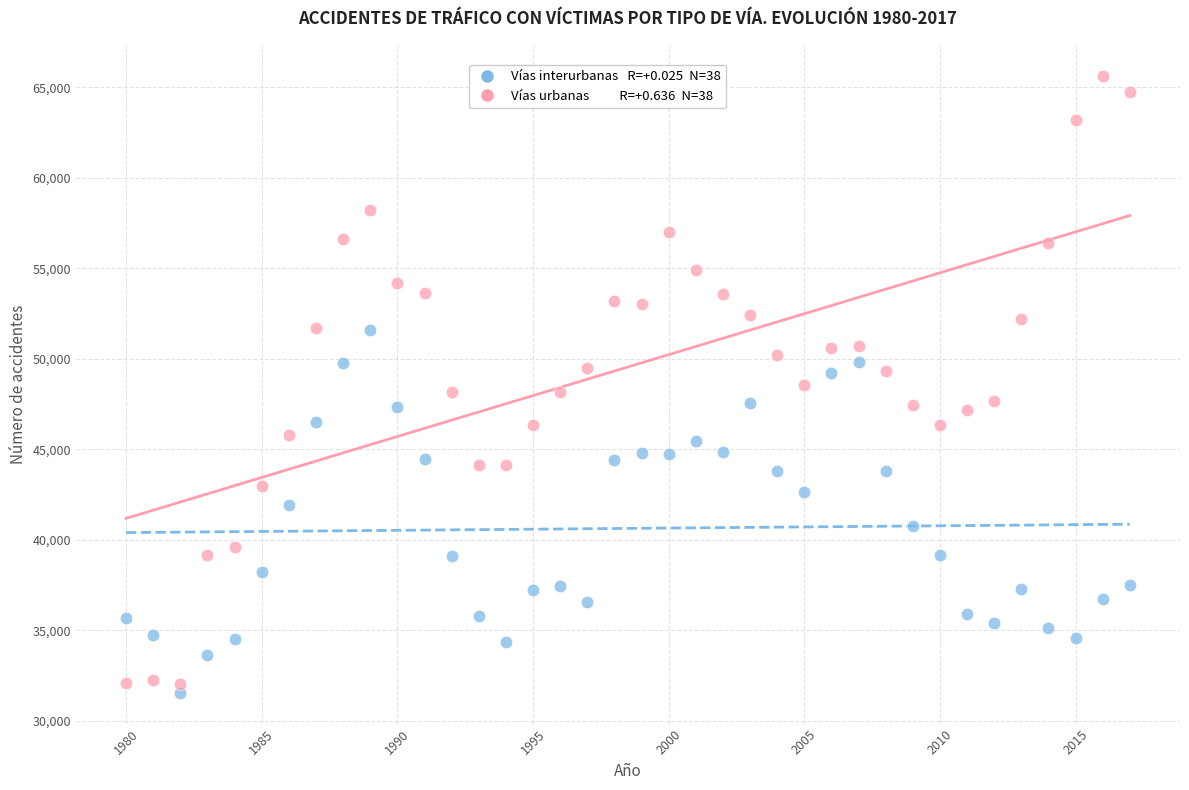

Across all data points, what is the range of Y values (max minus min)?

34086